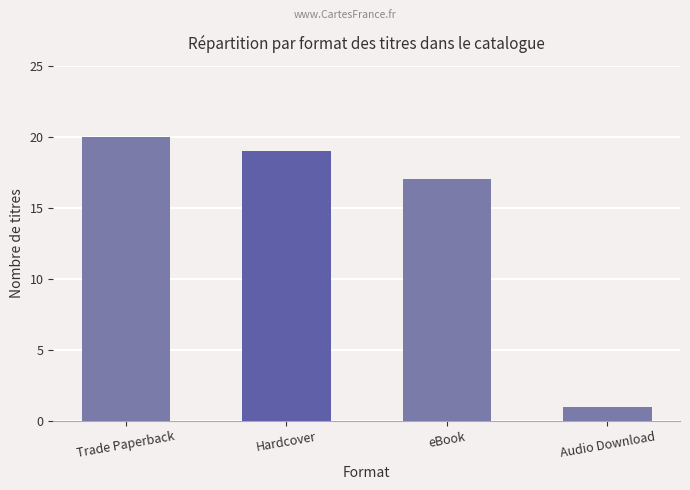

At which label does the data first exceed 19?

Trade Paperback